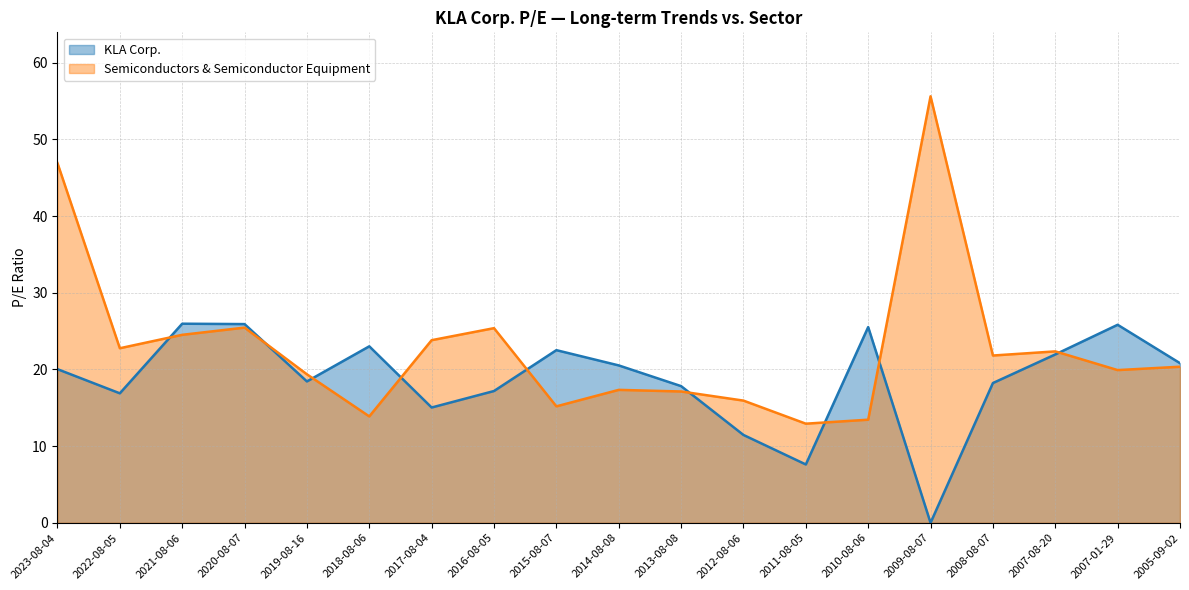

How many values in the KLA Corp. series exceed 20?

10